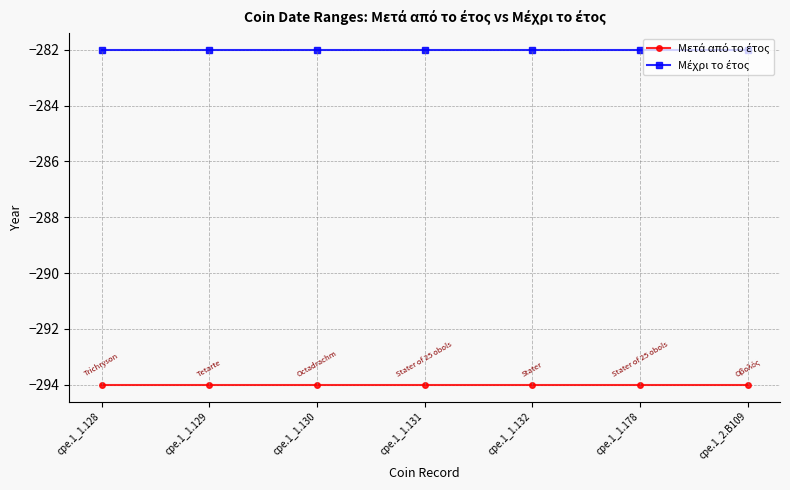

What is the average value of the Μετά από το έτος series?

-294